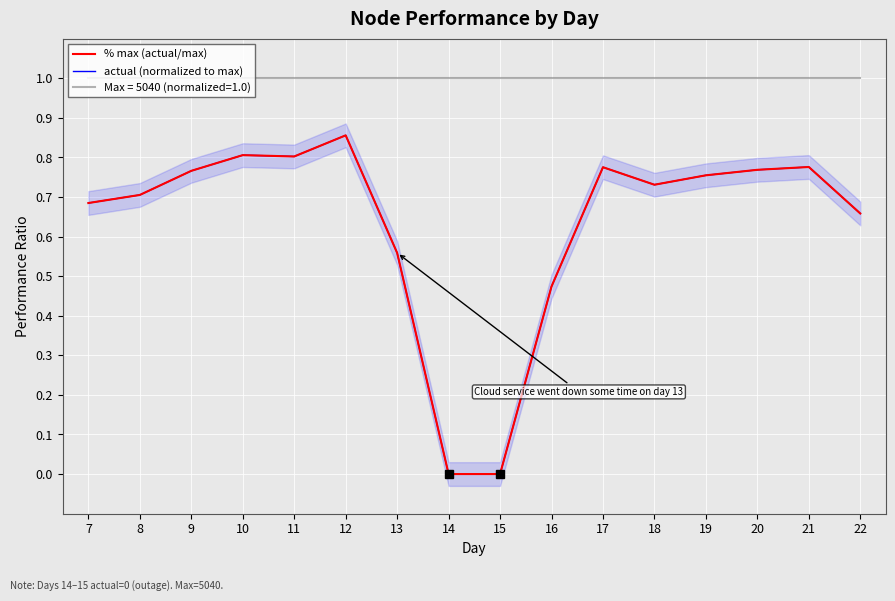

How many distinct data groups are displayed?

2